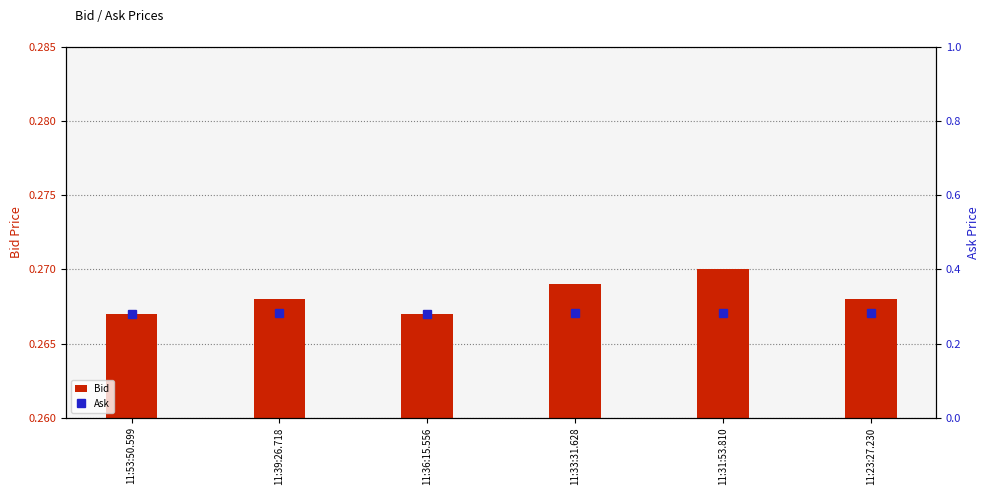

How many groups of bars are there?

6